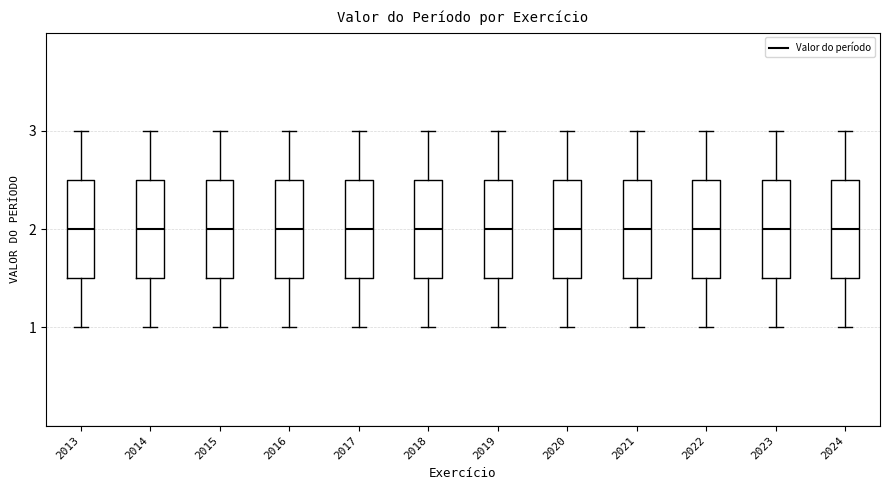

Where does the median line of the box at x = 2021 sit on the y-axis? The values are not printed on the chart, so give them approximately, as read against the axis.

2.0